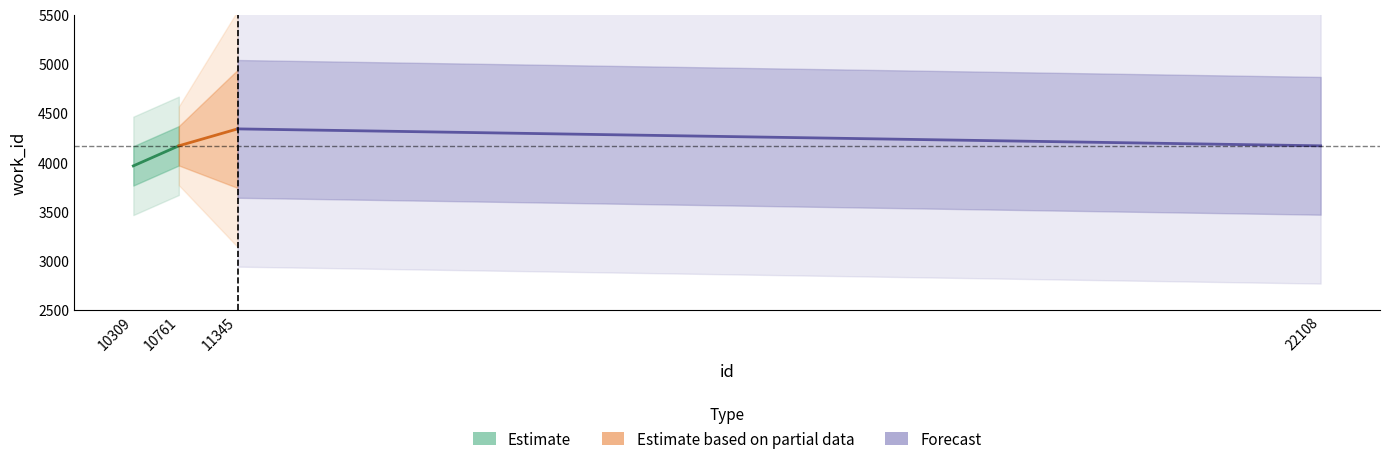

Count the Forecast values in the range 4167 to 4339.

2